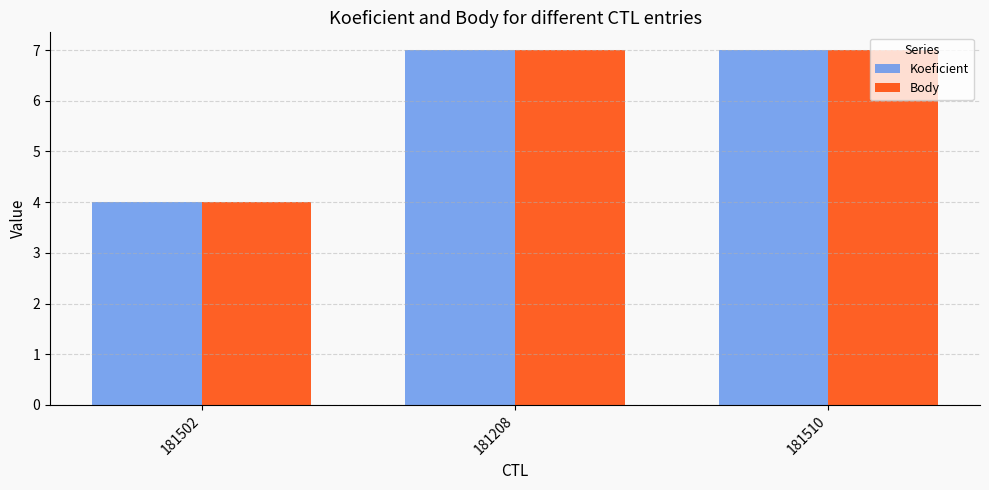

What is the smallest value displayed?

4